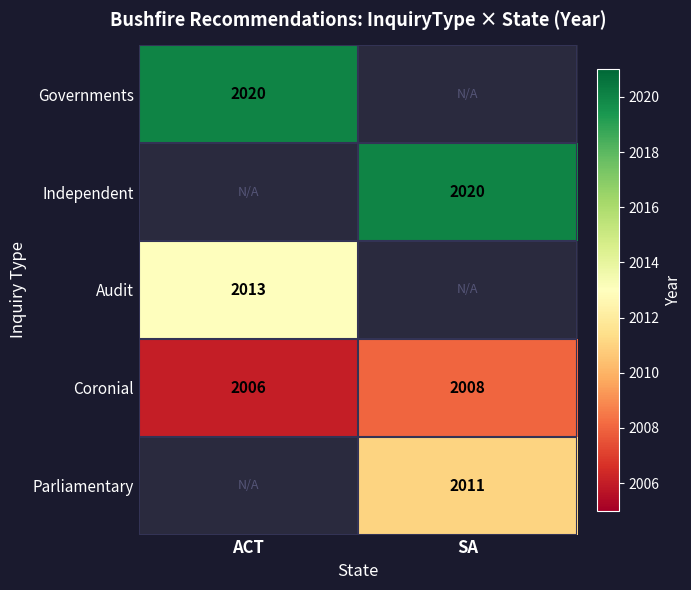

Is it true that Coronial equals 2006 at ACT?

True